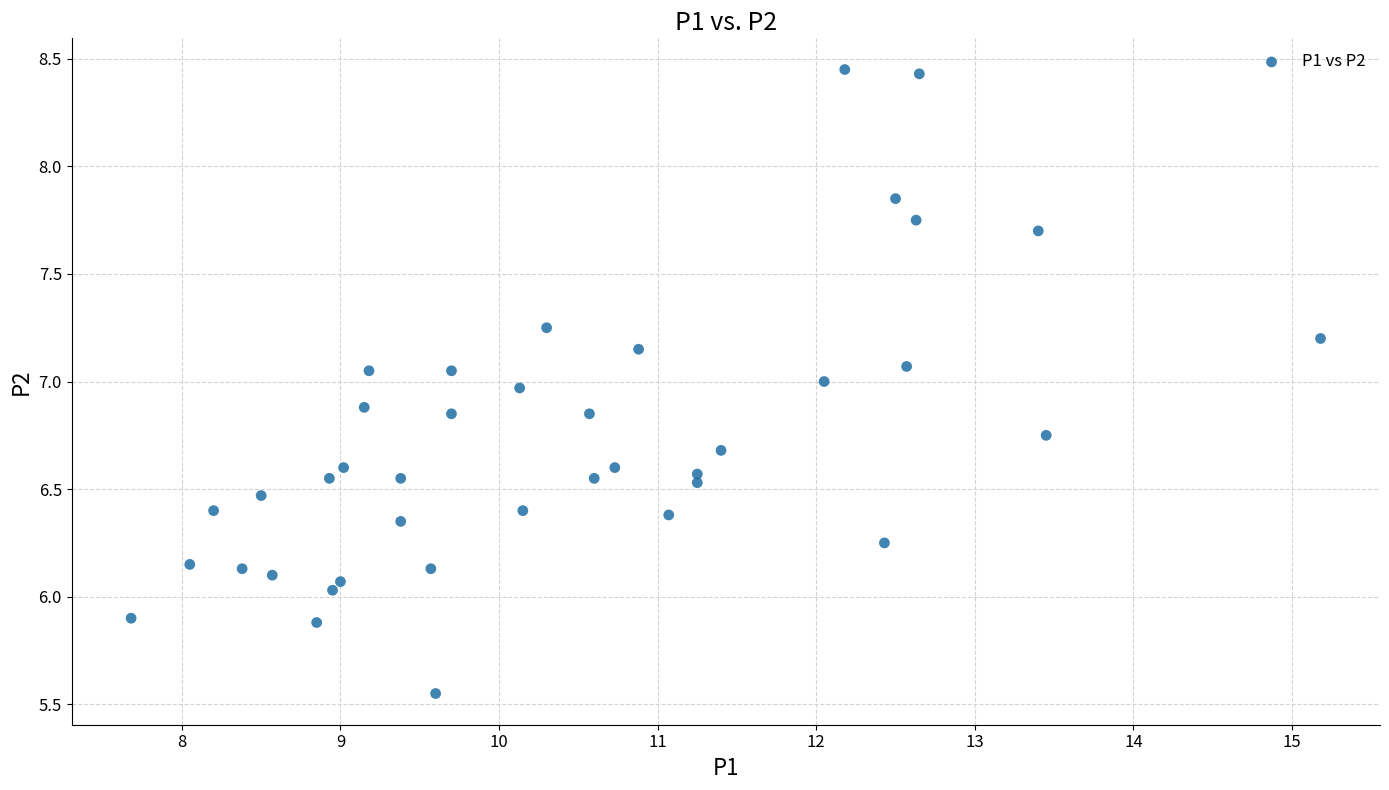

What is the range of Y values (max minus min)?

2.9